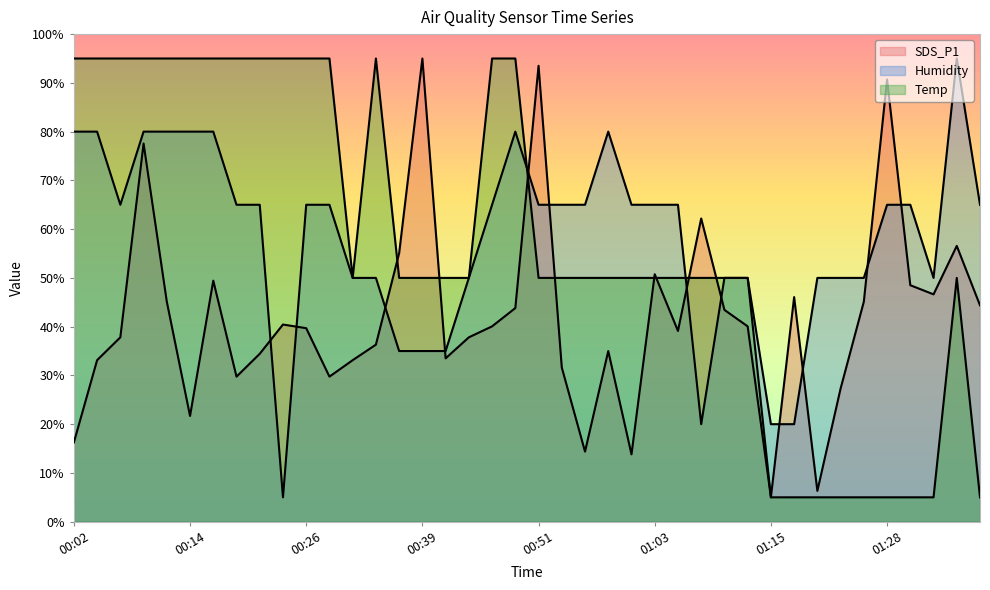

Reading left to right, what are all the values shown in this chart?

SDS_P1: 00:02=16.2	00:04=33.1	00:06=37.8	00:09=77.6	00:11=45.1	00:14=21.7	00:16=49.4	00:19=29.7	00:21=34.4	00:24=40.4	00:26=39.7	00:29=29.7	00:31=33.1	00:34=36.3	00:36=55.1	00:39=95.0	00:41=33.5	00:43=37.8	00:46=40.1	00:48=43.8	00:51=93.5	00:53=31.6	00:56=14.4	00:58=35.0	01:01=13.8	01:03=50.8	01:06=39.1	01:08=62.2	01:10=43.4	01:13=40.1	01:15=5.0	01:18=46.1	01:20=6.3	01:23=27.3	01:25=45.1	01:28=90.7	01:30=48.5	01:33=46.6	01:35=56.6	01:38=44.4
Humidity: 00:02=80.0	00:04=80.0	00:06=65.0	00:09=80.0	00:11=80.0	00:14=80.0	00:16=80.0	00:19=65.0	00:21=65.0	00:24=5.0	00:26=65.0	00:29=65.0	00:31=50.0	00:34=50.0	00:36=35.0	00:39=35.0	00:41=35.0	00:43=50.0	00:46=65.0	00:48=80.0	00:51=65.0	00:53=65.0	00:56=65.0	00:58=80.0	01:01=65.0	01:03=65.0	01:06=65.0	01:08=20.0	01:10=50.0	01:13=50.0	01:15=20.0	01:18=20.0	01:20=50.0	01:23=50.0	01:25=50.0	01:28=65.0	01:30=65.0	01:33=50.0	01:35=95.0	01:38=65.0
Temp: 00:02=95.0	00:04=95.0	00:06=95.0	00:09=95.0	00:11=95.0	00:14=95.0	00:16=95.0	00:19=95.0	00:21=95.0	00:24=95.0	00:26=95.0	00:29=95.0	00:31=50.0	00:34=95.0	00:36=50.0	00:39=50.0	00:41=50.0	00:43=50.0	00:46=95.0	00:48=95.0	00:51=50.0	00:53=50.0	00:56=50.0	00:58=50.0	01:01=50.0	01:03=50.0	01:06=50.0	01:08=50.0	01:10=50.0	01:13=50.0	01:15=5.0	01:18=5.0	01:20=5.0	01:23=5.0	01:25=5.0	01:28=5.0	01:30=5.0	01:33=5.0	01:35=50.0	01:38=5.0